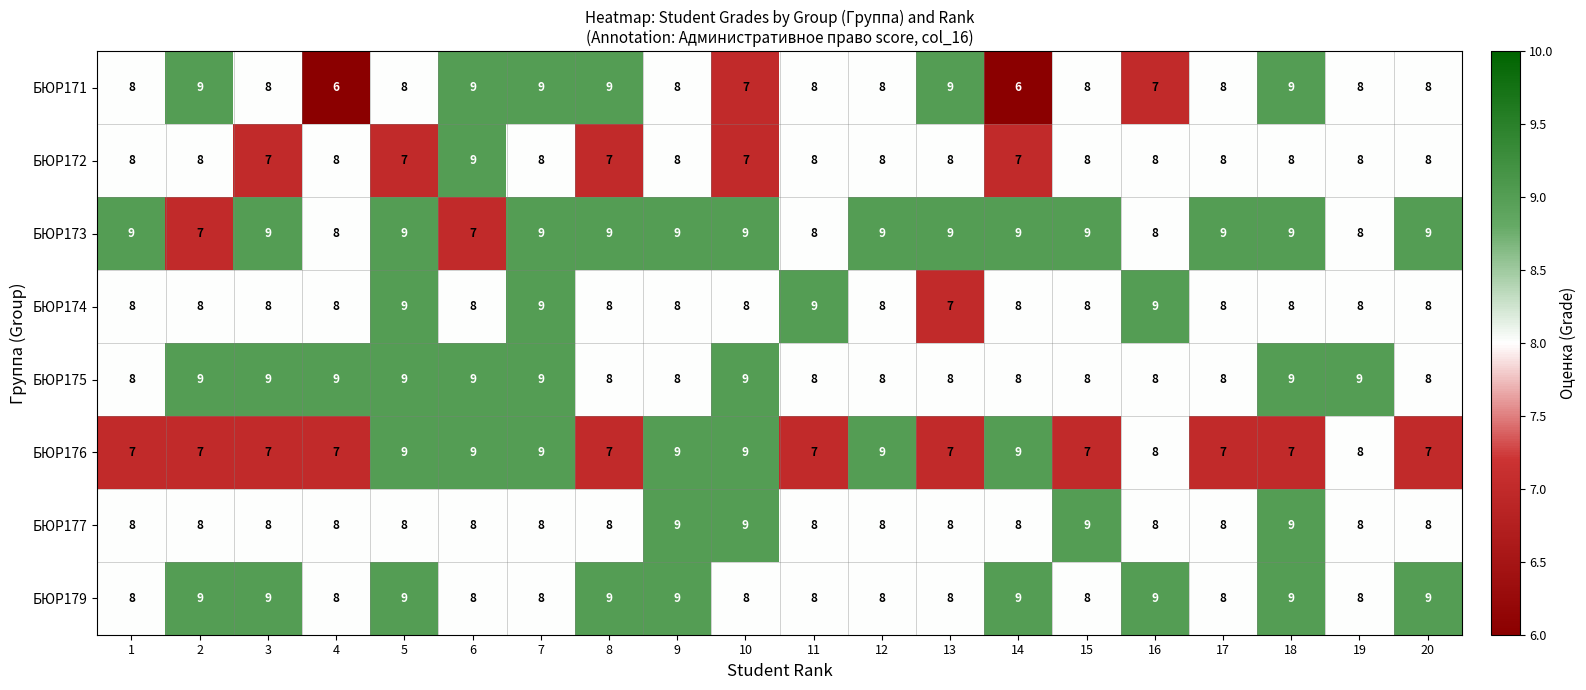

How many data points in БЮР173 are less than 9?

6